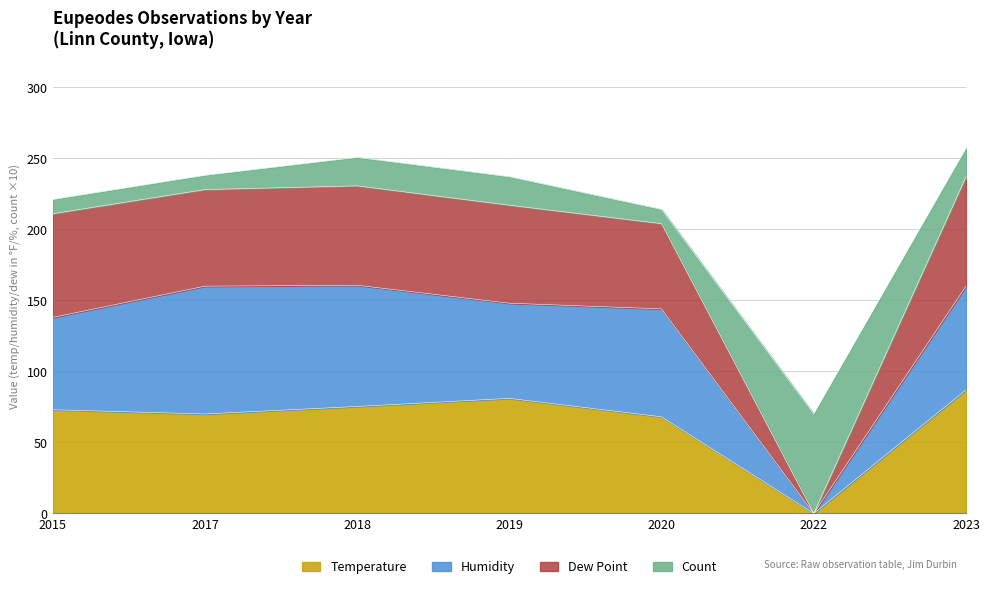

At how many categories does at least one series exceed 173?

6